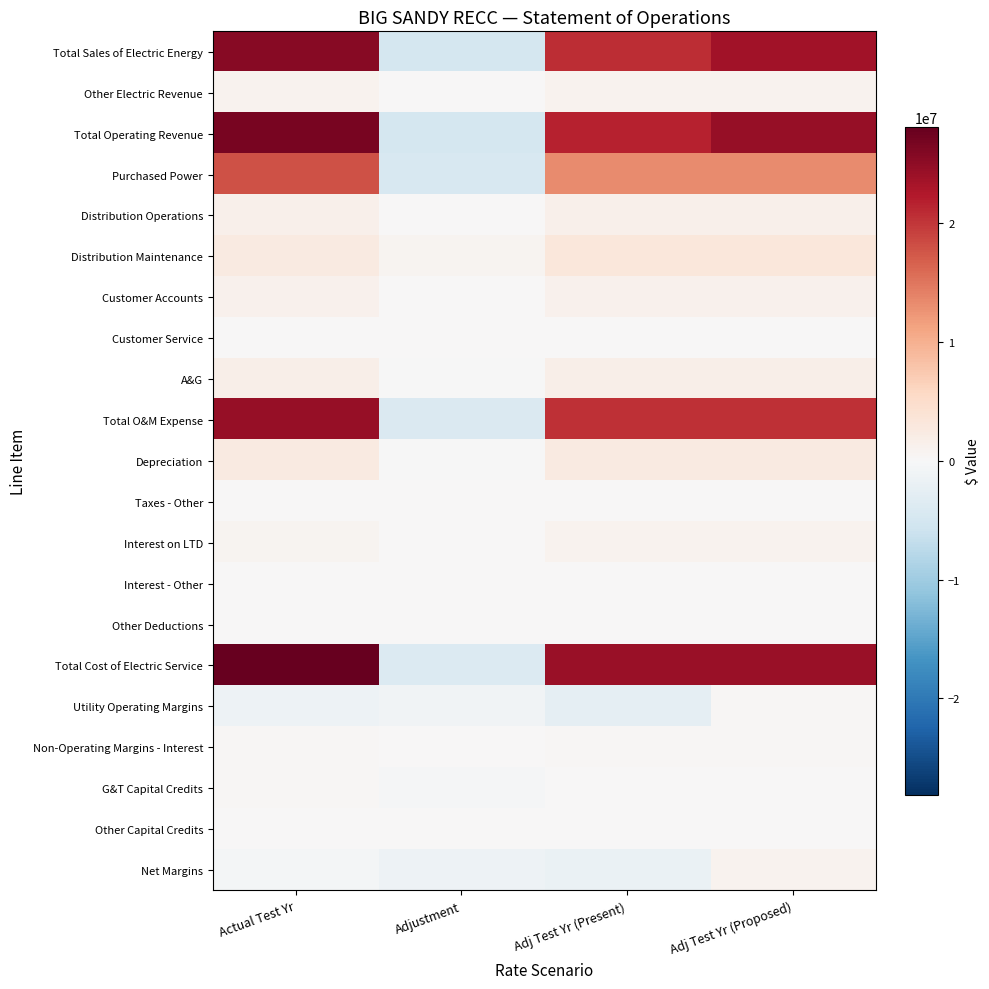

Which series has the widest spread of values?

Total Cost of Electric Service